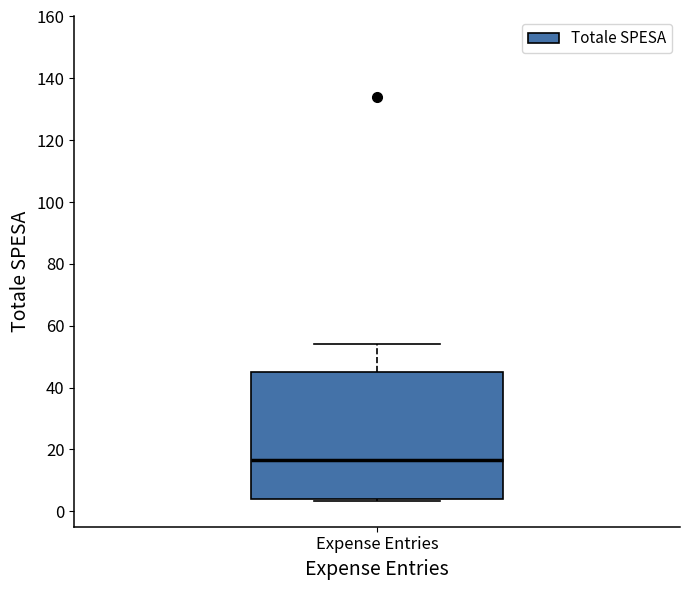

Read this box plot against the y-axis: the position of the median line, the range covered by the box, and the ends of both whiskers. The values are not printed on the chart, so give them approximately, as read against the axis.

median 16, box 4 to 46, whiskers 4 to 54